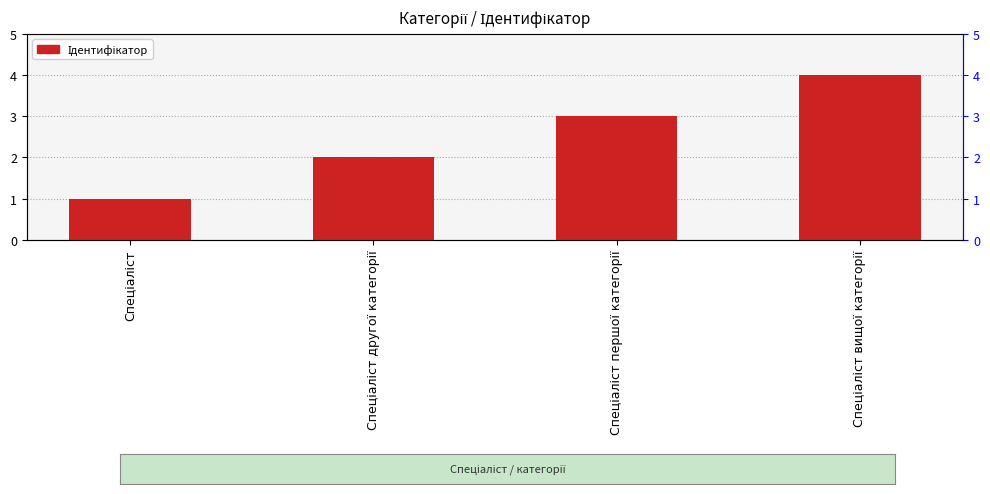

Rank the categories by value from lowest to highest.

Спеціаліст, Спеціаліст другої категорії, Спеціаліст першої категорії, Спеціаліст вищої категорії